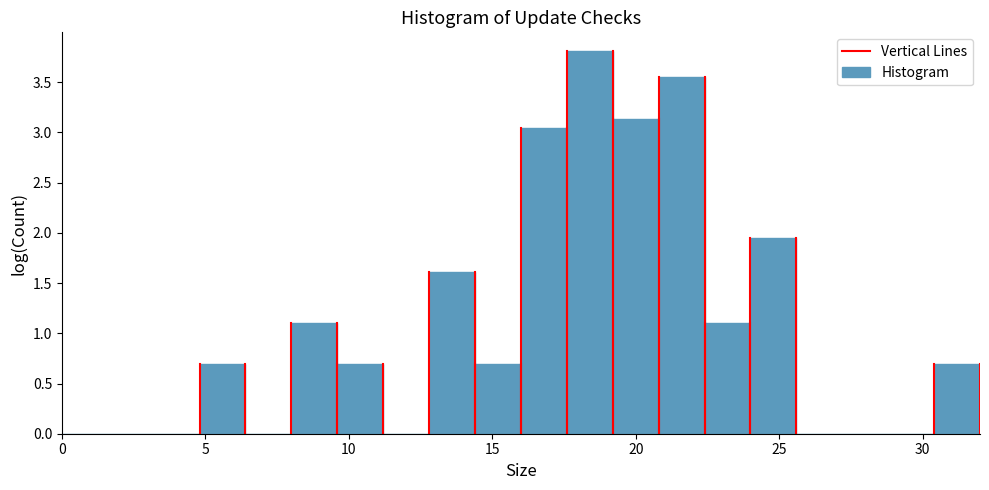

Around what value on the x-axis is the tallest bar? Give the approximate position of its centre, as read against the axis.

18.5